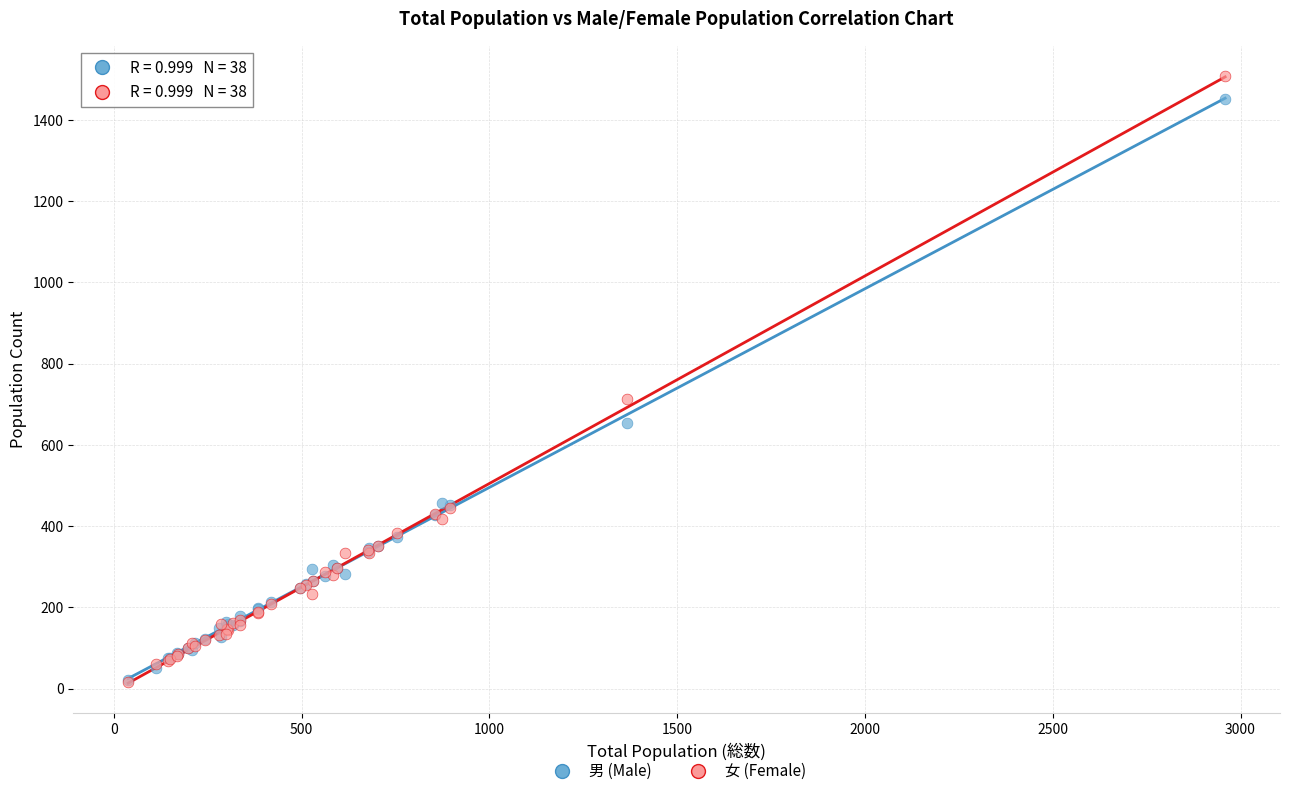

In the 男 (Male) series, what Y value is closest to 736?

654